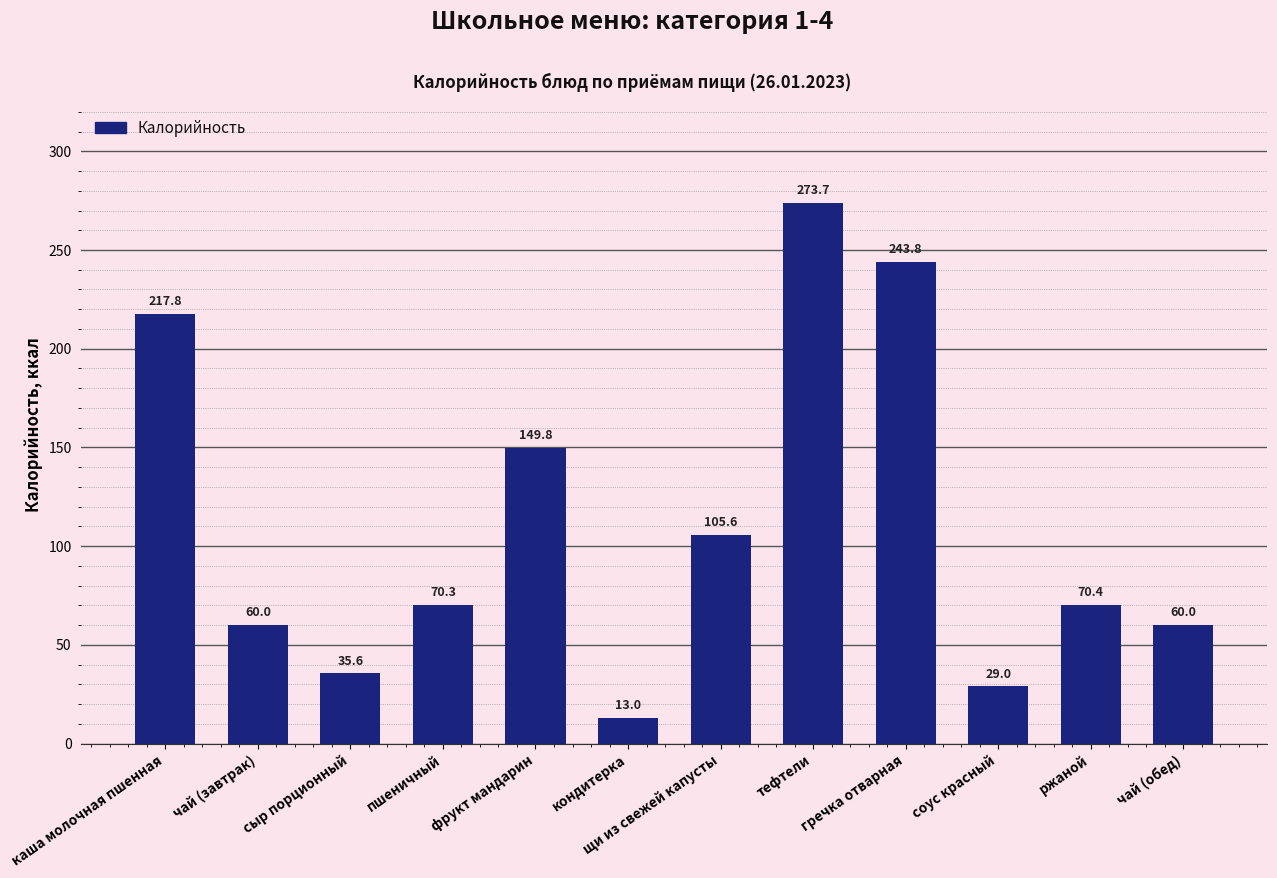

The chart shows a value of 273.7 at тефтели. True or false?

True